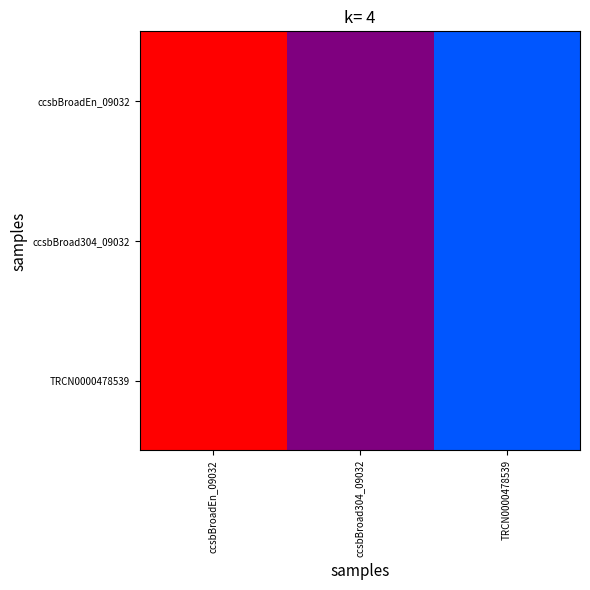

Rank the series by their maximum value, from highest to lowest.

ccsbBroadEn_09032, ccsbBroad304_09032, TRCN0000478539